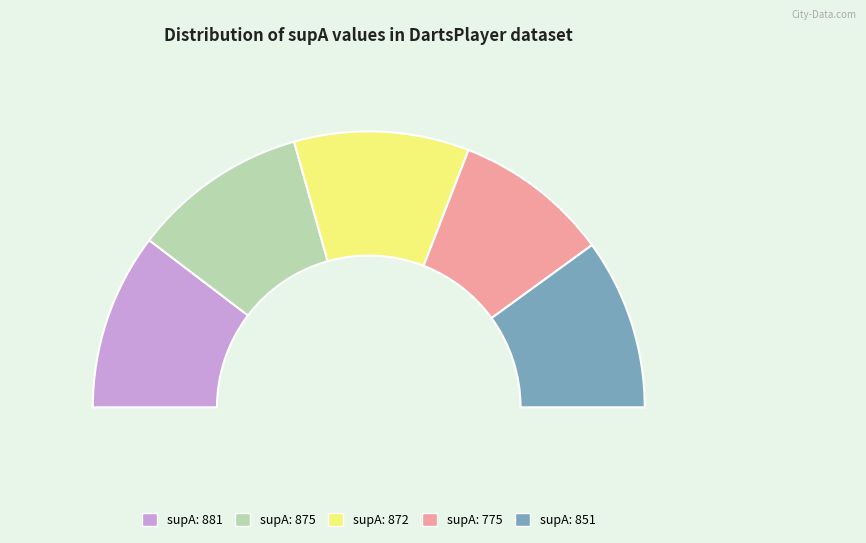

How many segments does this pie chart have?

5